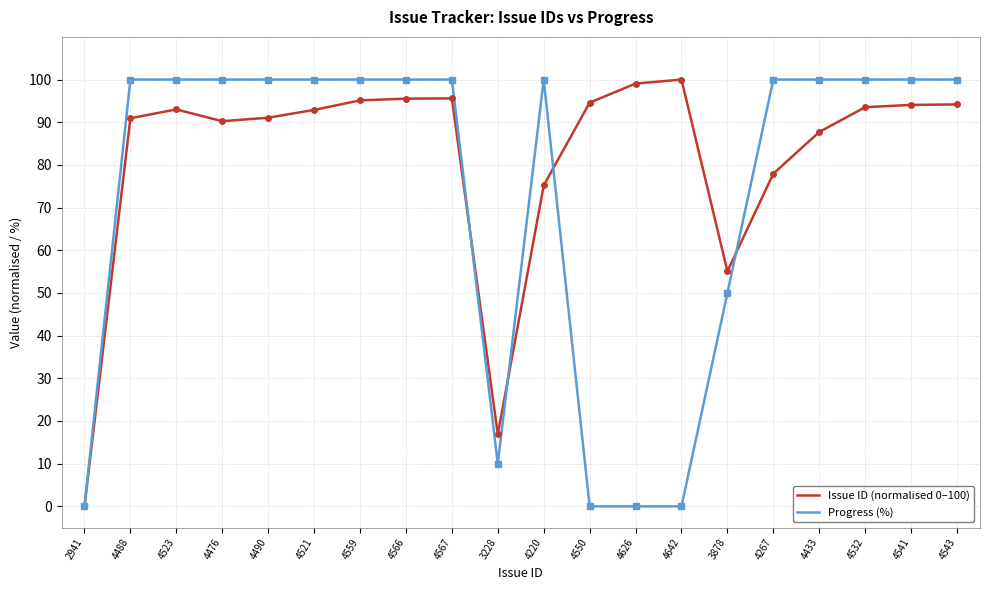

Which category has the highest value in the Issue ID (normalised 0–100) series?

4642